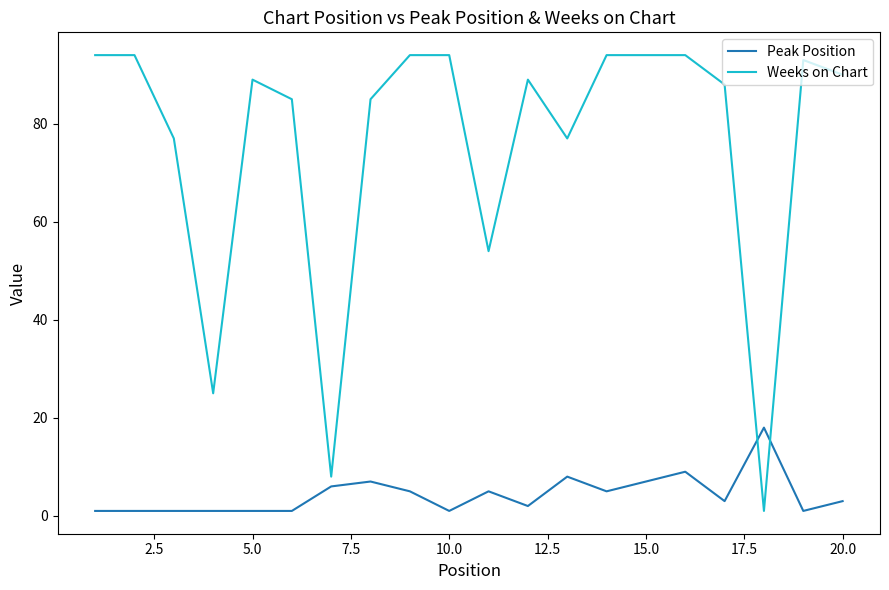

True or false: Peak Position and Weeks on Chart intersect in this chart.

True